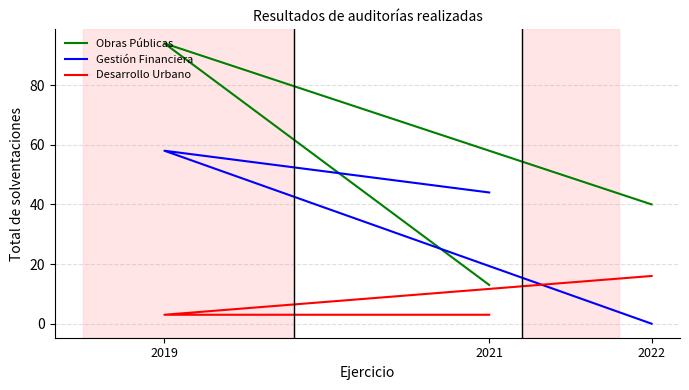

What are all the series names shown in the legend?

Obras Públicas, Gestión Financiera, Desarrollo Urbano